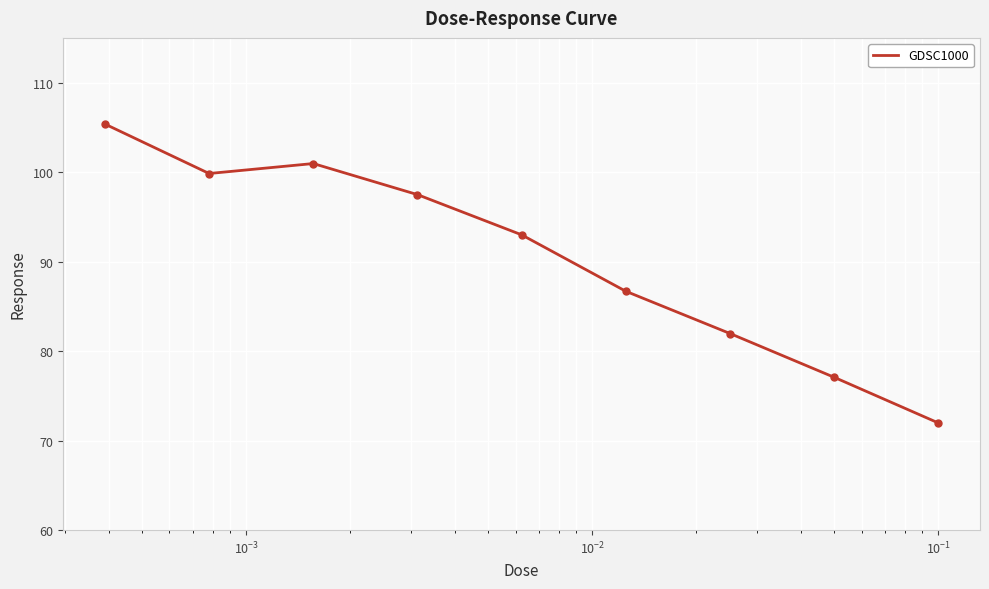

What is the maximum value shown in the chart?

105.4